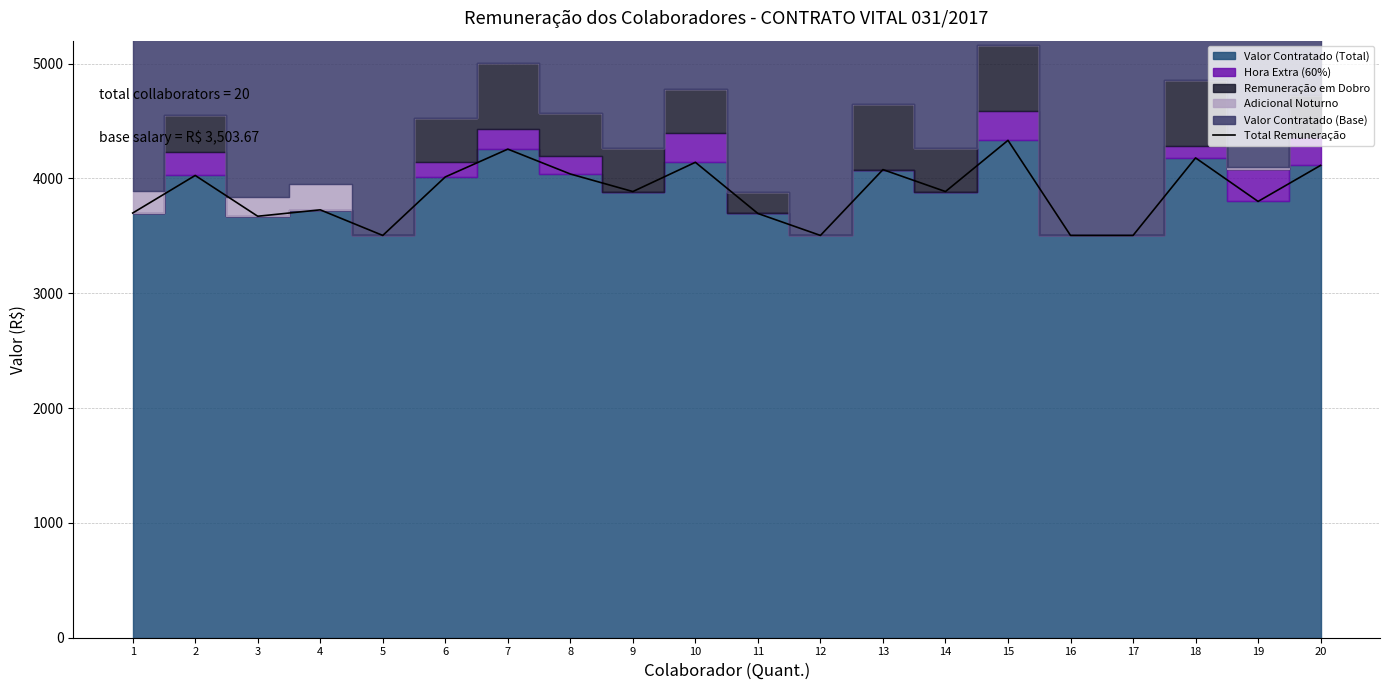

True or false: the data shows 1621.2 at 9.

False